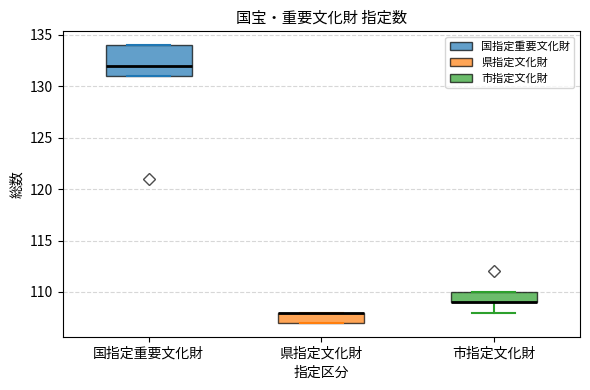

Where is the lower edge of the box for 市指定文化財 on the y-axis? The values are not printed on the chart, so give them approximately, as read against the axis.

109